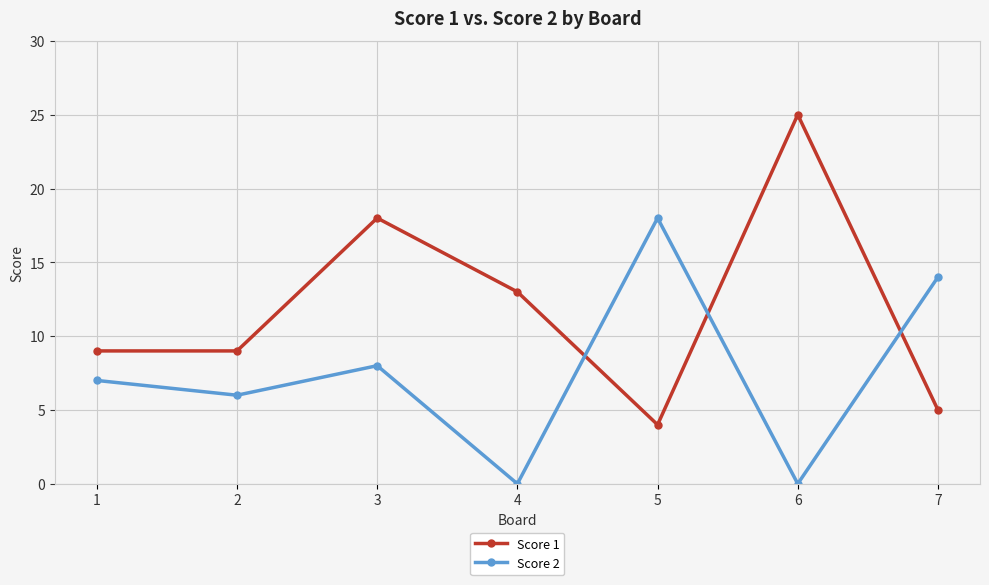

What is the spread (max minus min) of values at 6?

25